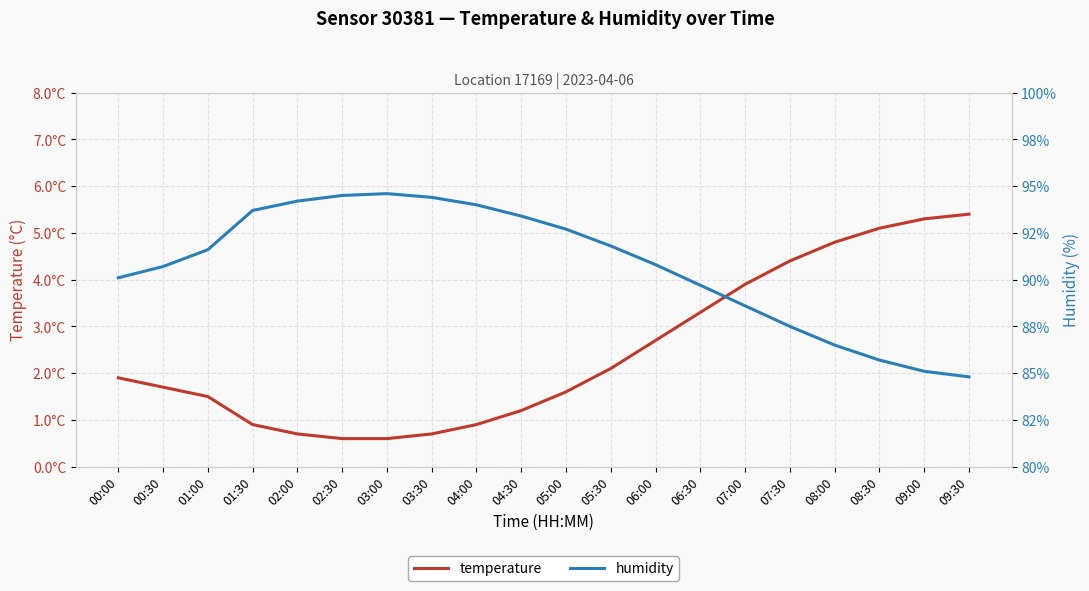

Reading left to right, what are all the values shown in this chart?

temperature: 1.9	1.7	1.5	0.9	0.7	0.6	0.6	0.7	0.9	1.2	1.6	2.1	2.7	3.3	3.9	4.4	4.8	5.1	5.3	5.4
humidity: 90.1	90.7	91.6	93.7	94.2	94.5	94.6	94.4	94.0	93.4	92.7	91.8	90.8	89.7	88.6	87.5	86.5	85.7	85.1	84.8